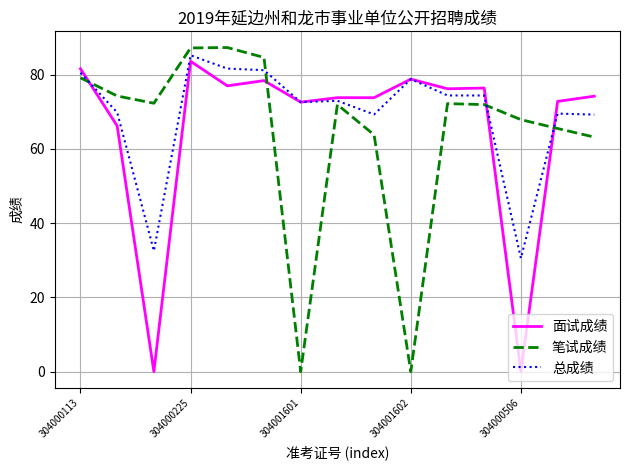

What is the greatest value displayed?

87.3